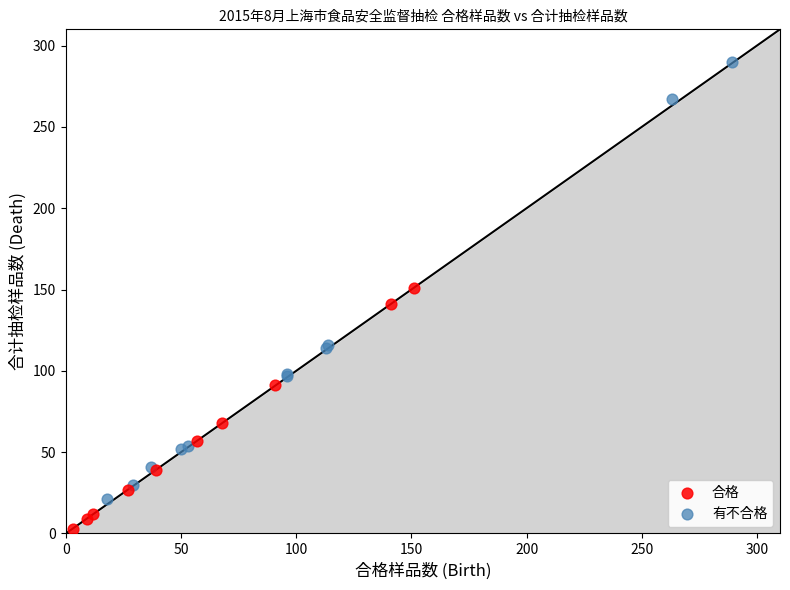

Which series has the largest Y range (max minus min)?

有不合格